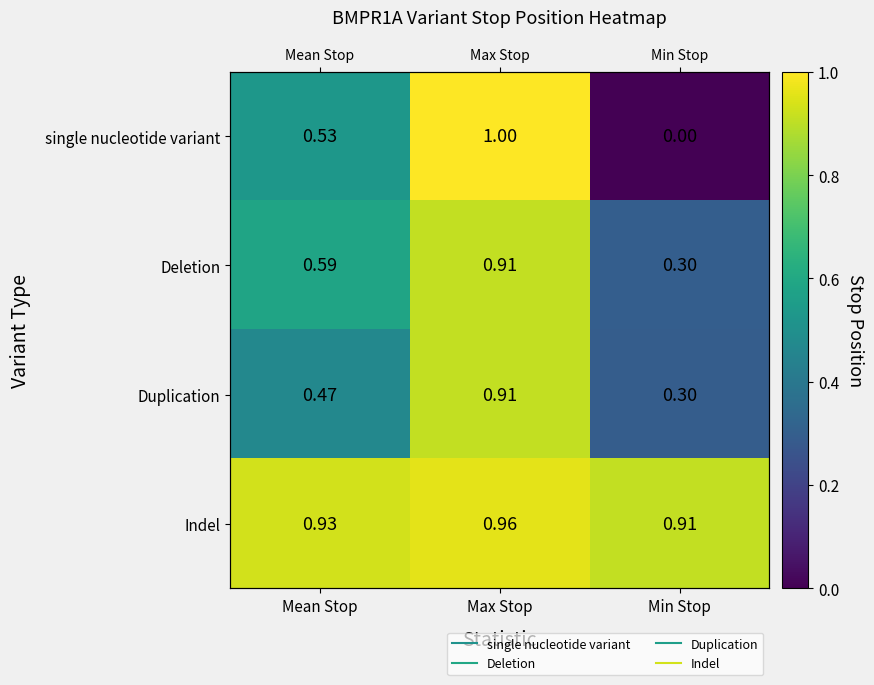

What is the sum of the Indel values at Min Stop and Mean Stop?

1.8